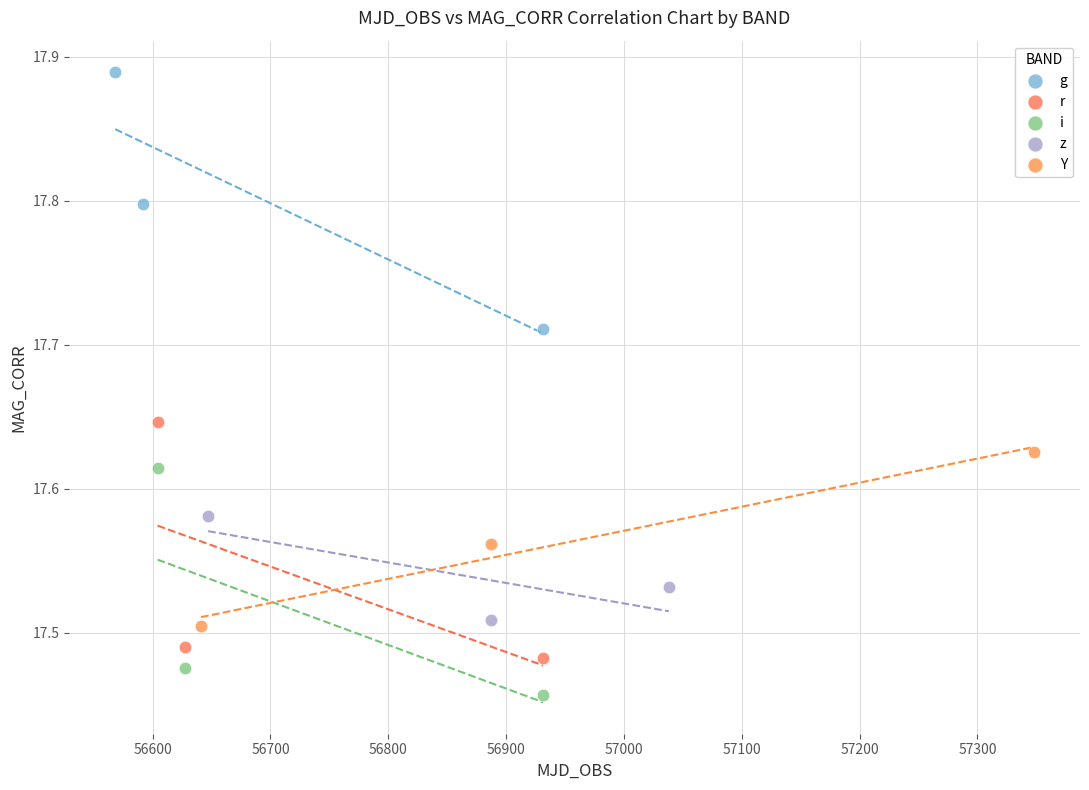

Which series reaches the maximum Y coordinate?

g